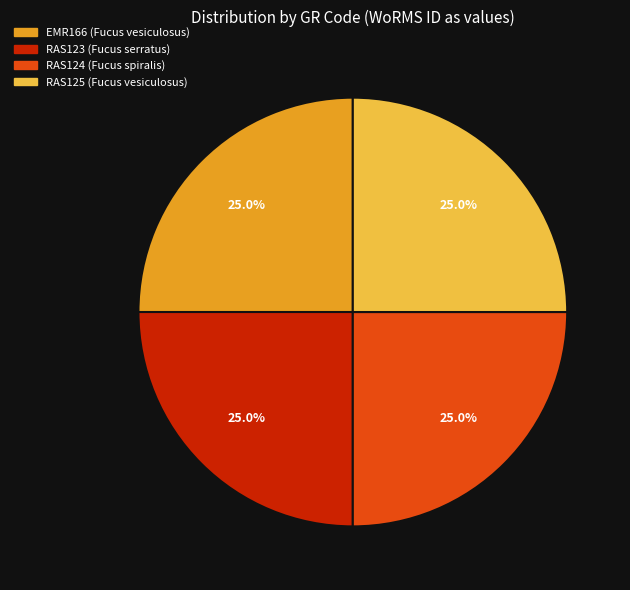

The RAS124 (Fucus spiralis) slice represents 25% of the pie. True or false?

True